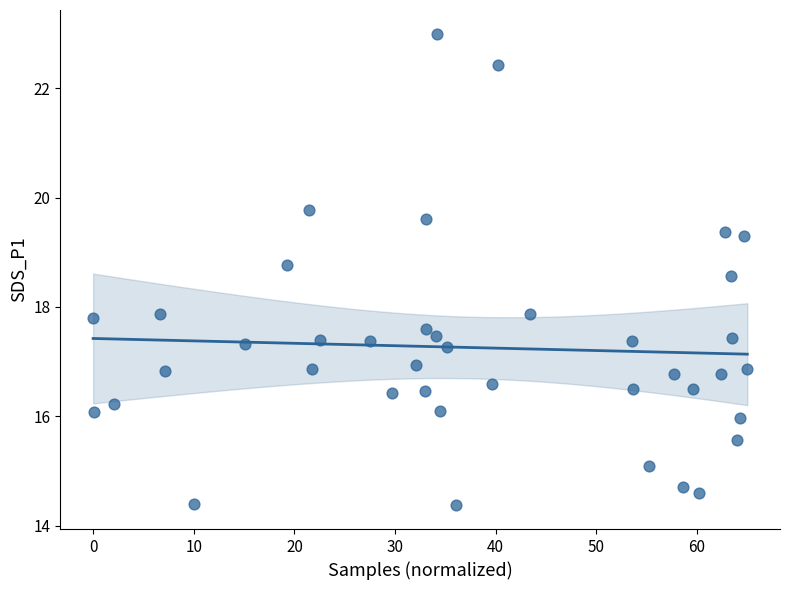

What is the range of X values (max minus min)?

65.0